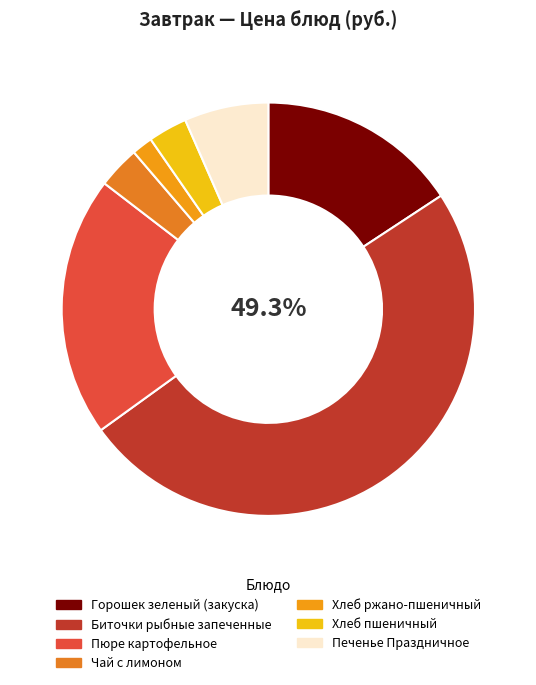

Rank the categories by value from highest to lowest.

Биточки рыбные запеченные, Пюре картофельное, Горошек зеленый консервированный (закуска), Печенье Праздничное, Чай с лимоном, Хлеб пшеничный, Хлеб ржано-пшеничный